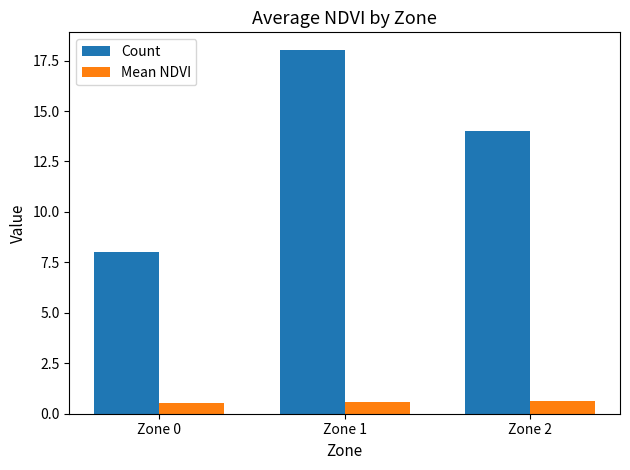

Rank the series by their average value, from highest to lowest.

Count, Mean NDVI